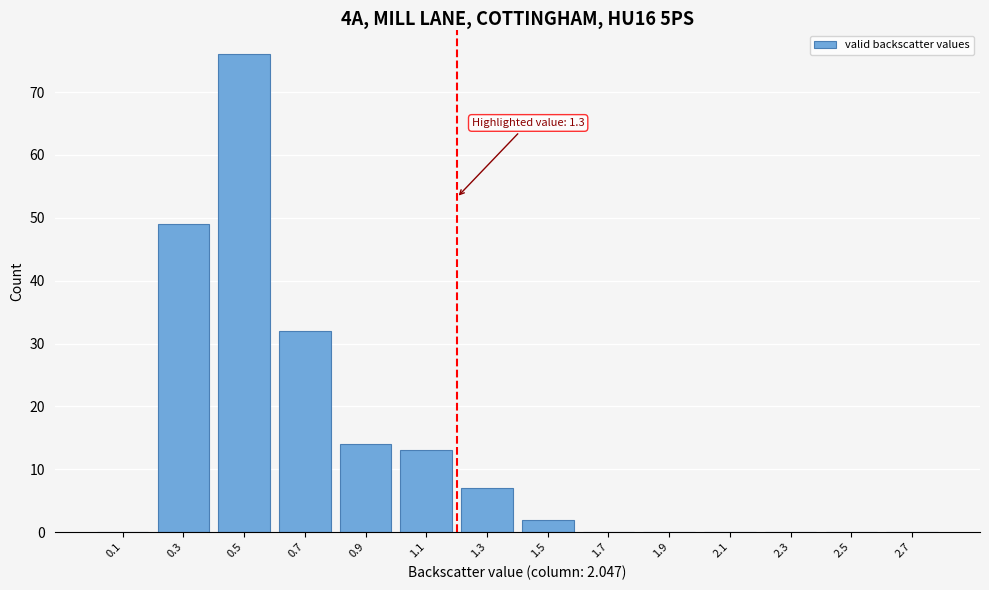

Reading left to right, extract all data points from this chart.

0.1=0	0.3=49	0.5=76	0.7=32	0.9=14	1.1=13	1.3=7	1.5=2	1.7=0	1.9=0	2.1=0	2.3=0	2.5=0	2.7=0